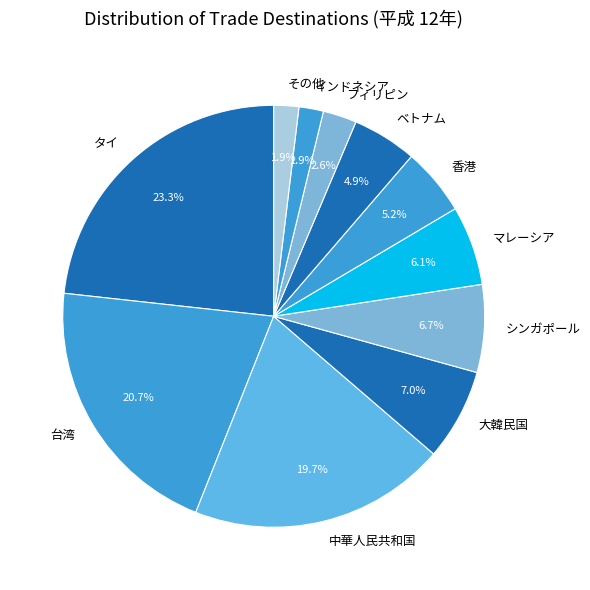

How many segments does this pie chart have?

11